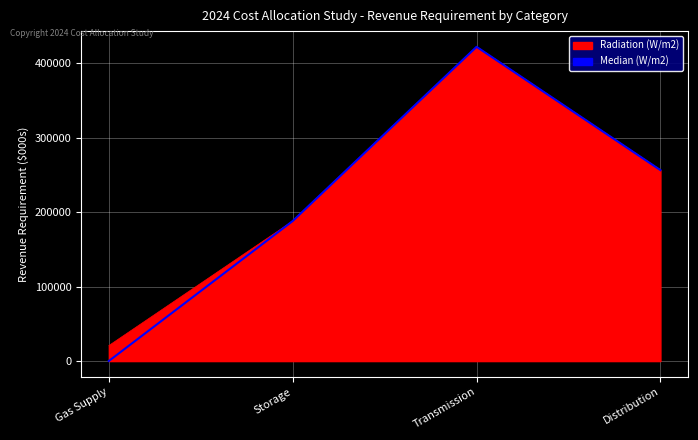

True or false: Radiation (W/m2) has a value of 76339.5 at Distribution.

False